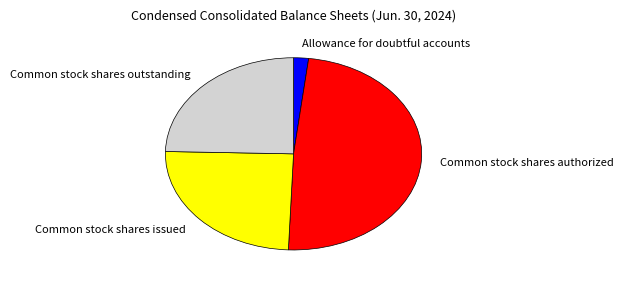

Which category has the smallest portion of the pie?

Allowance for doubtful accounts